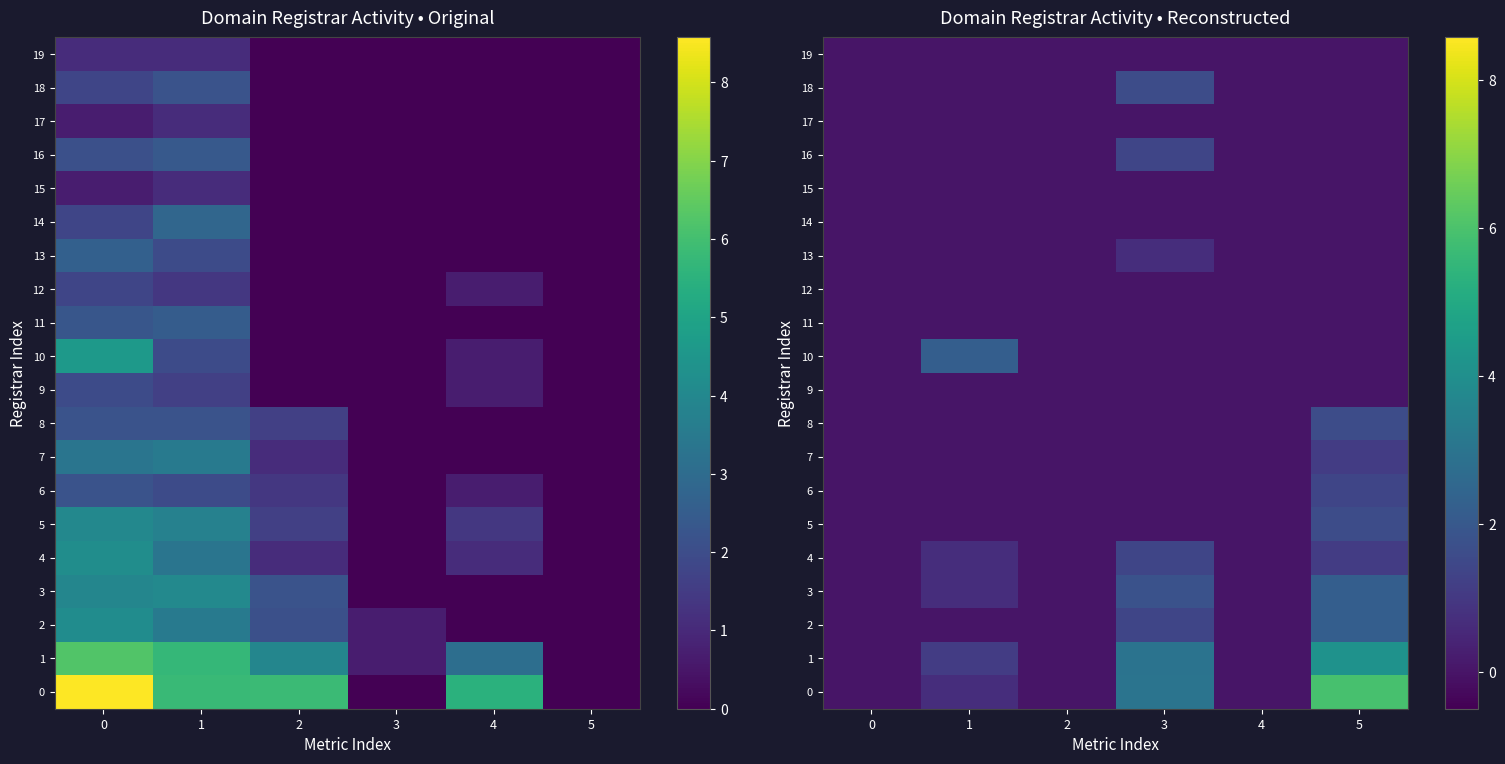

Between 2 and 5, which is larger?

5